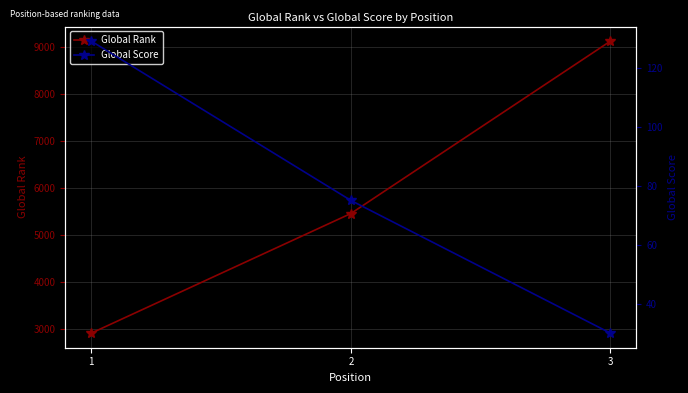

What is the value of the Global Rank point at the 1st from the left?

2916